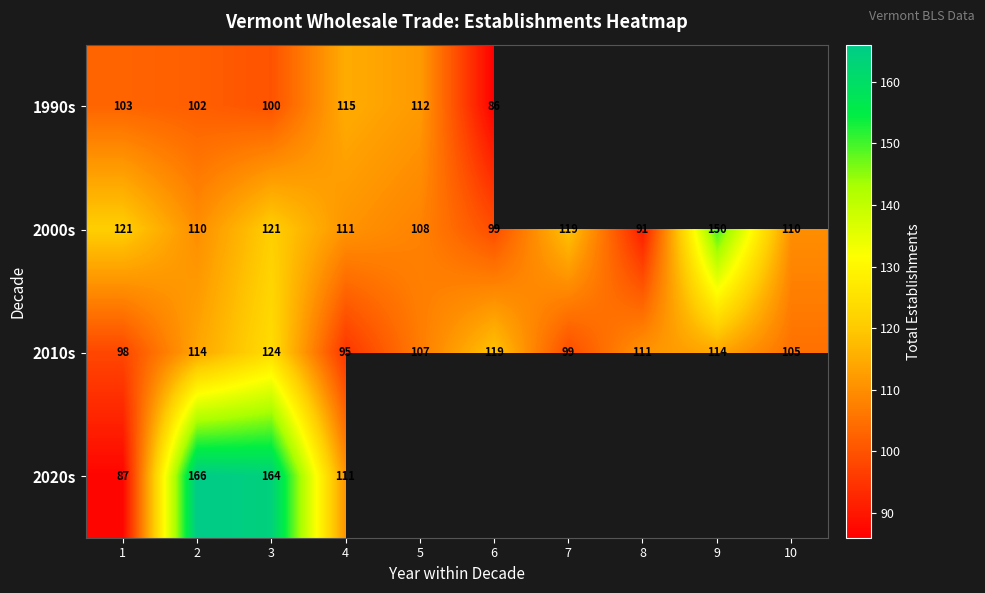

At which label does 2000s reach its peak?

9